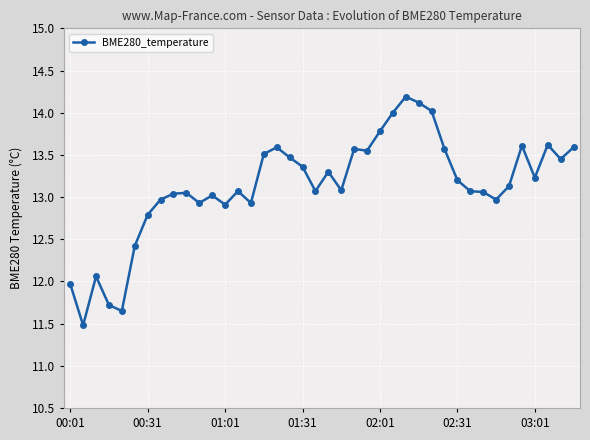

True or false: the data has more than 1 interior local peaks.

True